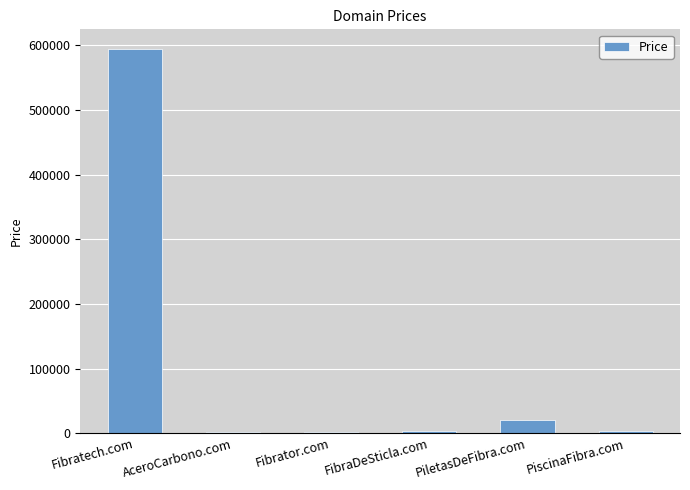

What is the minimum value shown in the chart?

1888